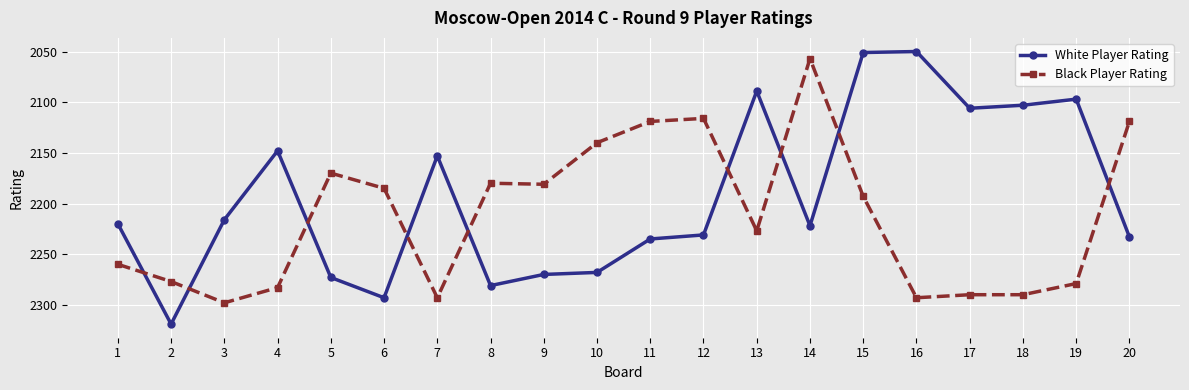

Read the Black Player Rating value at 4, to the nearest 50.

2300